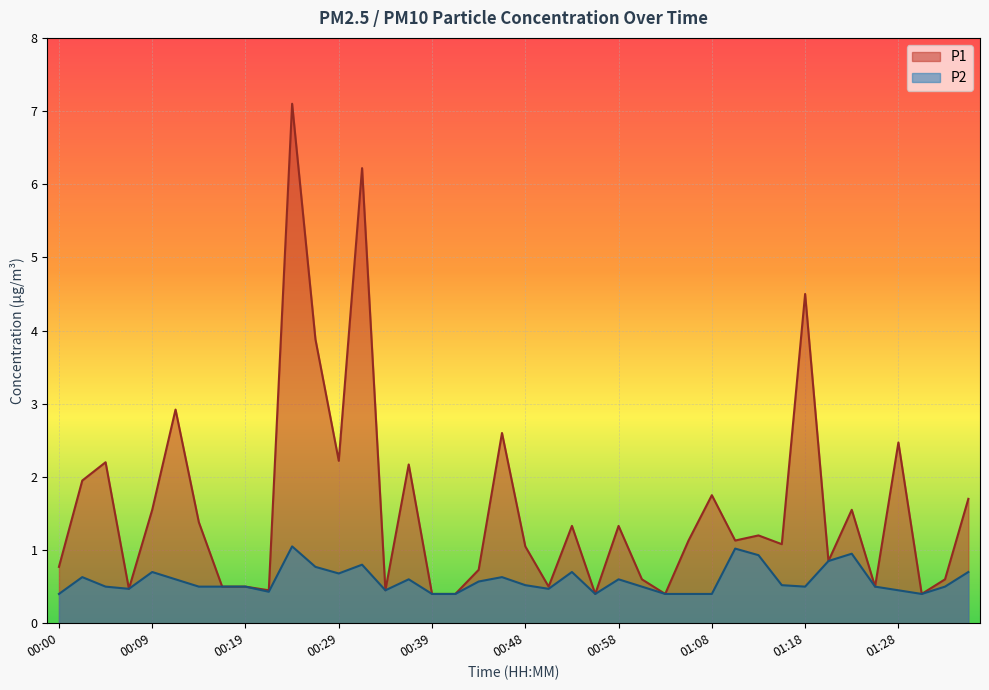

How many lines are shown in the chart?

2